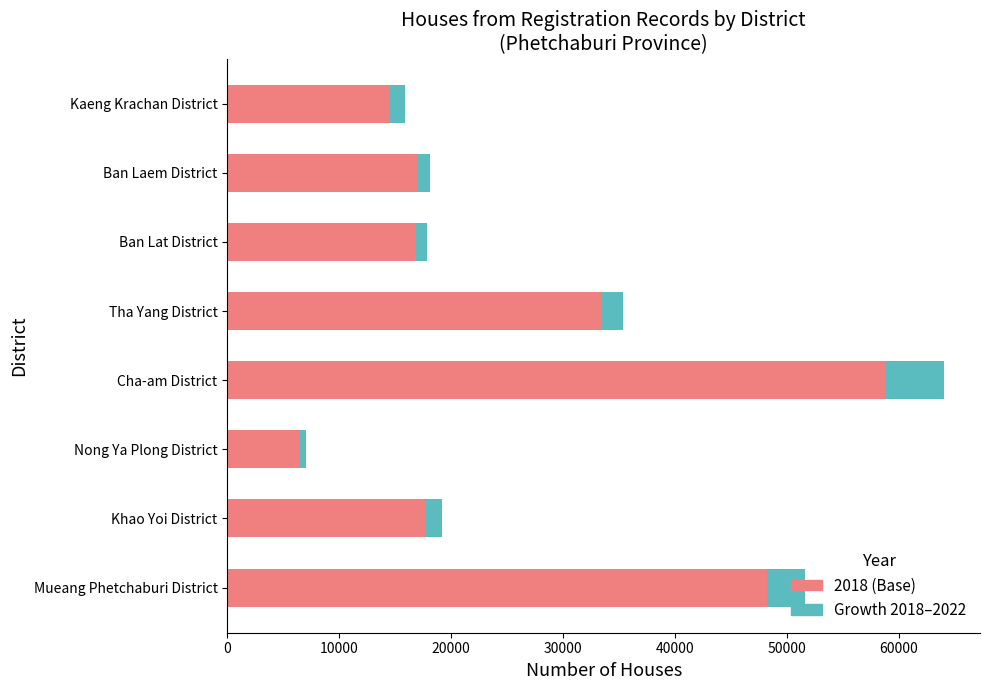

At which label does 2018 (Base) reach its peak?

Cha-am District